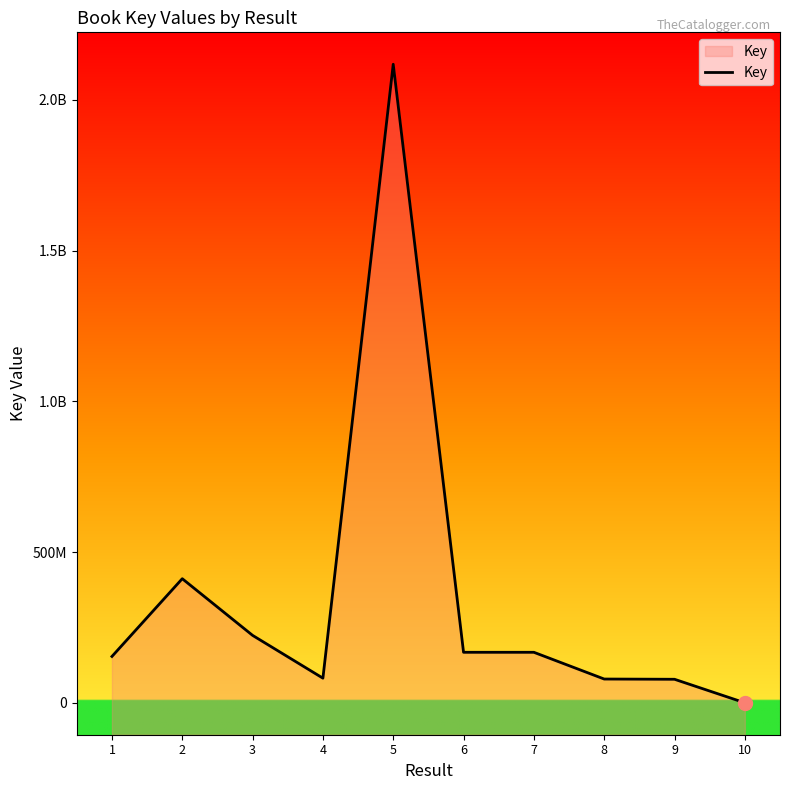

Rank the categories by value from lowest to highest.

10, 9, 8, 4, 1, 6, 7, 3, 2, 5